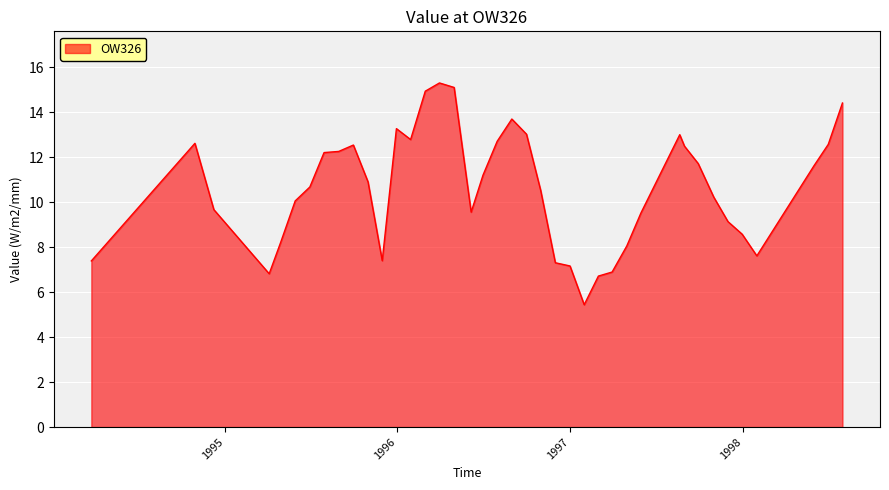

What is the maximum value shown in the chart?

15.3